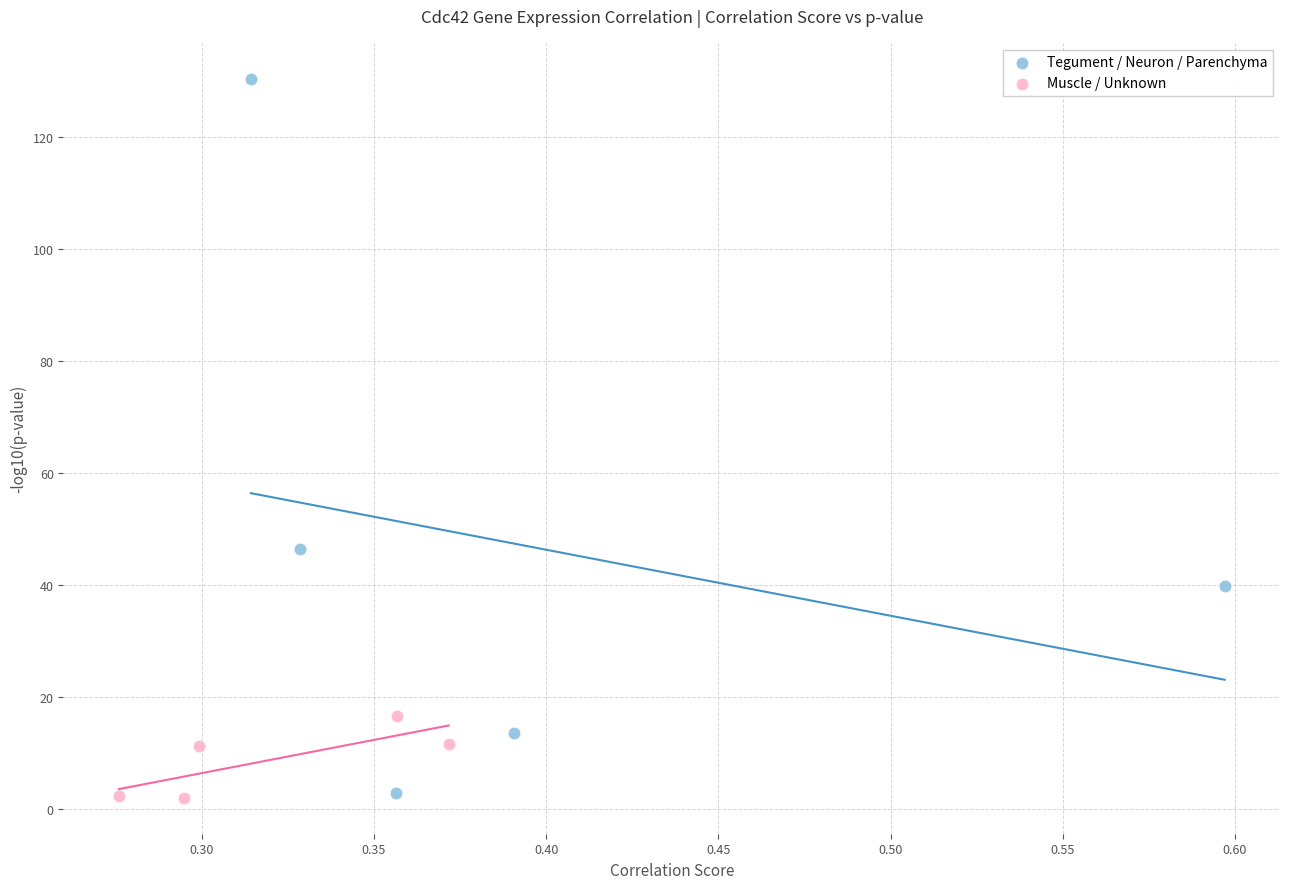

Which series has the widest spread of Y values?

Tegument / Neuron / Parenchyma